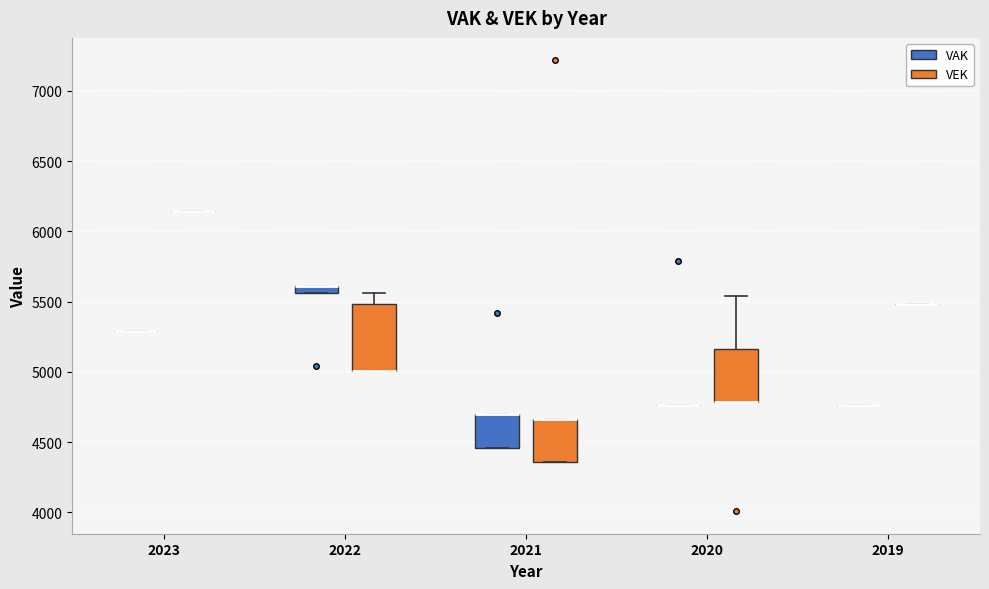

Comparing the boxes themselves (not the whiskers), which one is the tallest?

2022 (VEK)